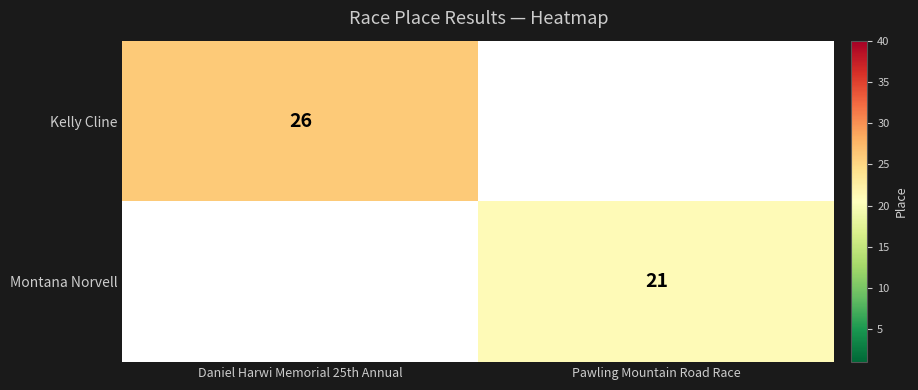

The value of Montana Norvell at Pawling Mountain Road Race is 14. True or false?

False